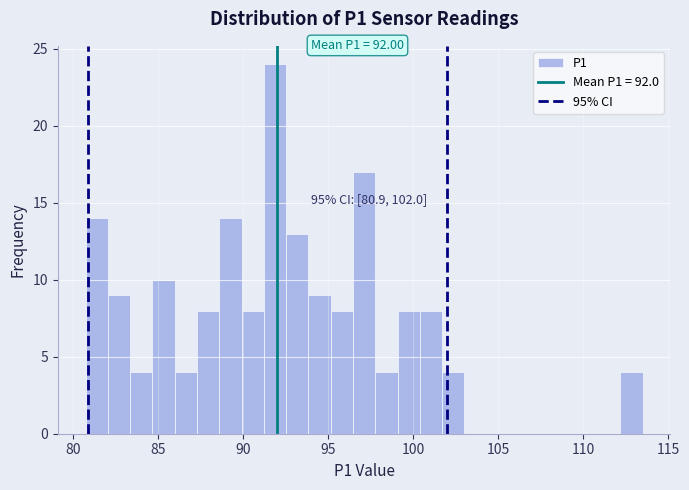

Read against the x-axis, roughly where is the centre of the tallest bar?

92.0